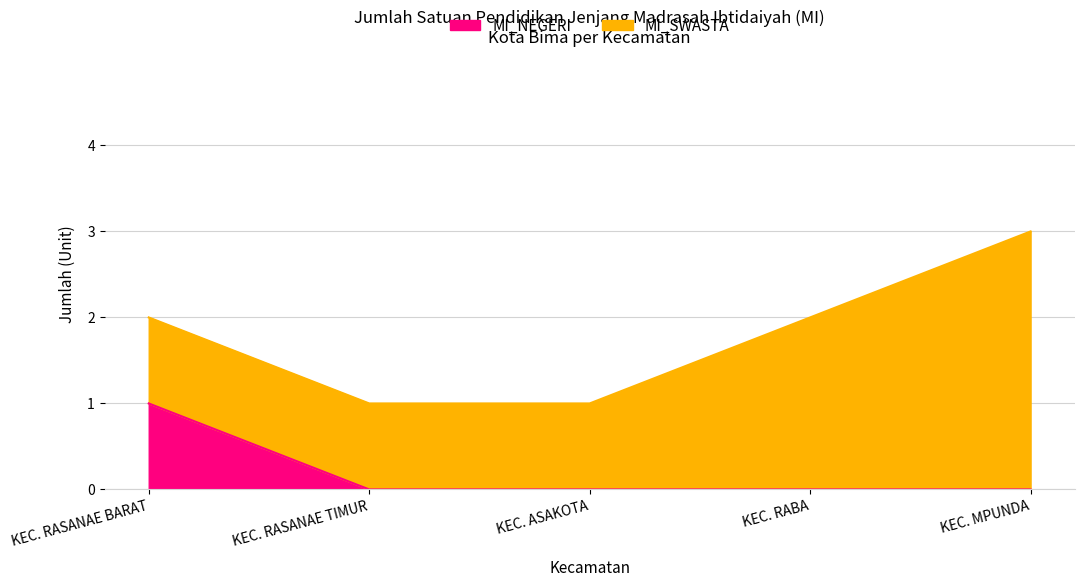

What position from the left is KEC. RASANAE TIMUR?

2